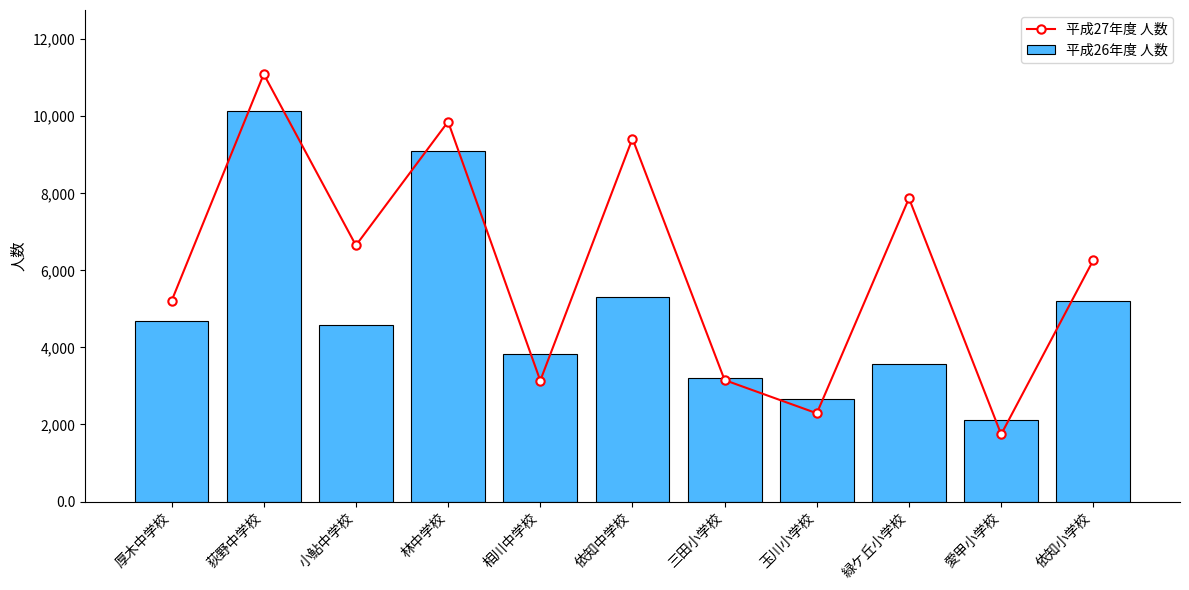

Which series changed the most between 林中学校 and 依知小学校?

平成26年度 人数